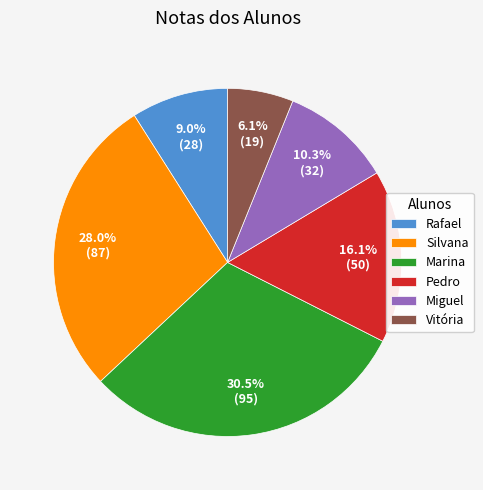

What percentage is the Silvana slice, to the nearest percent?

28%